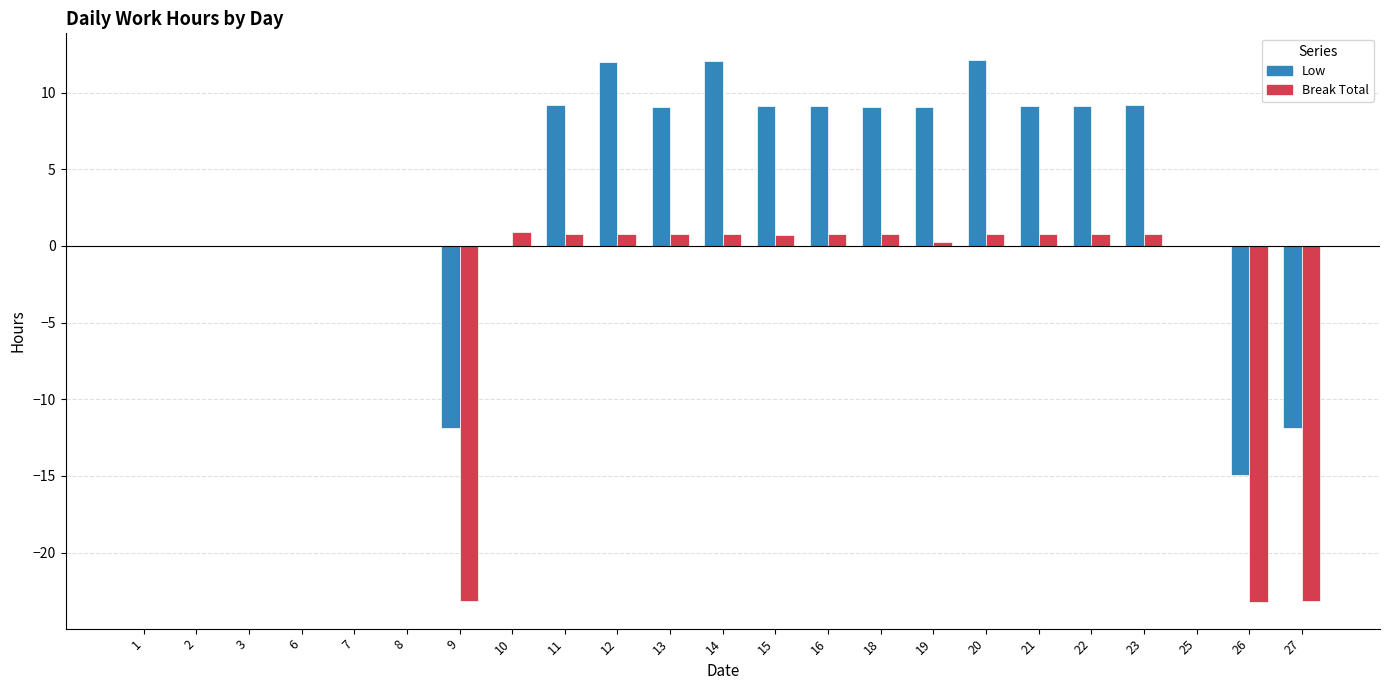

What is the sum of the Break Total values at 26 and 13?

-22.4